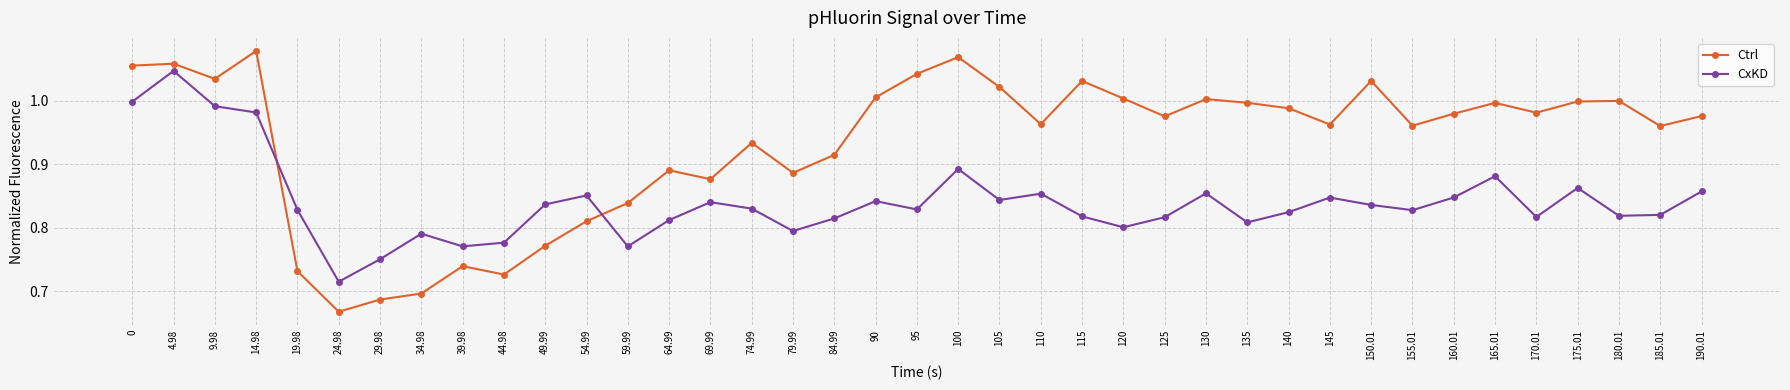

Is it true that Ctrl equals 1.2 at 59.99?

False